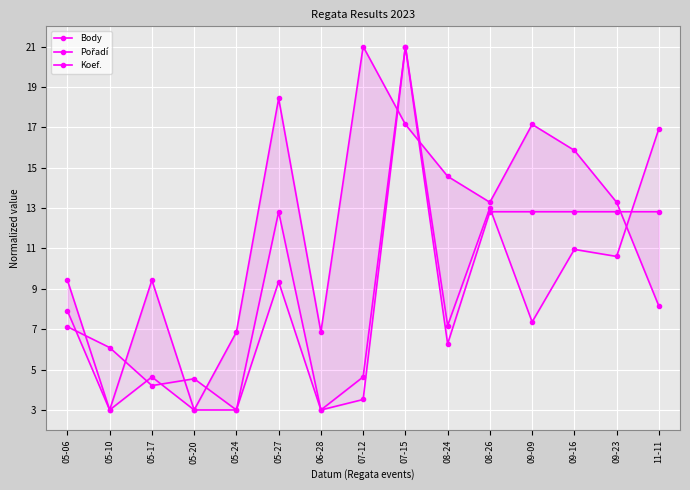

Is the value of Pořadí at 05-10 greater than the value of Koef. at 05-27?

No